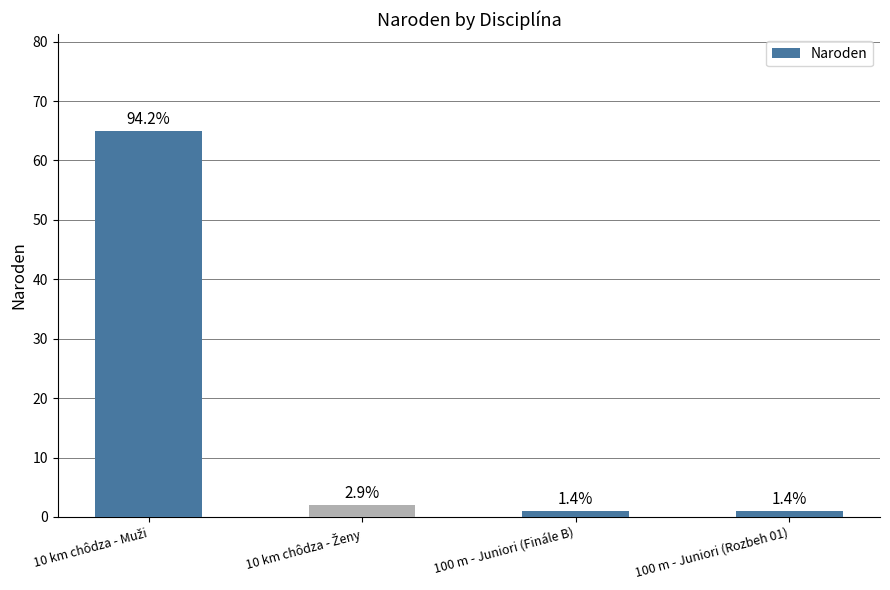

Does the chart contain any negative values?

No